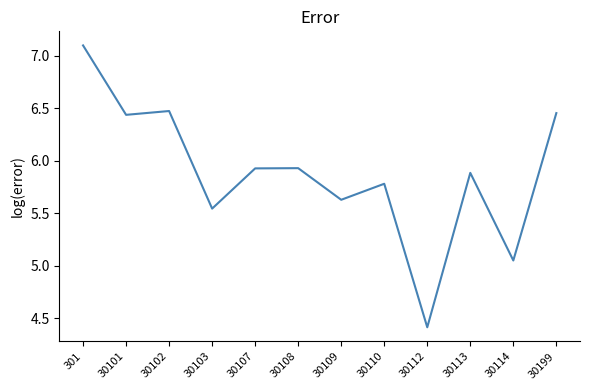

What is the minimum value shown in the chart?

4.4